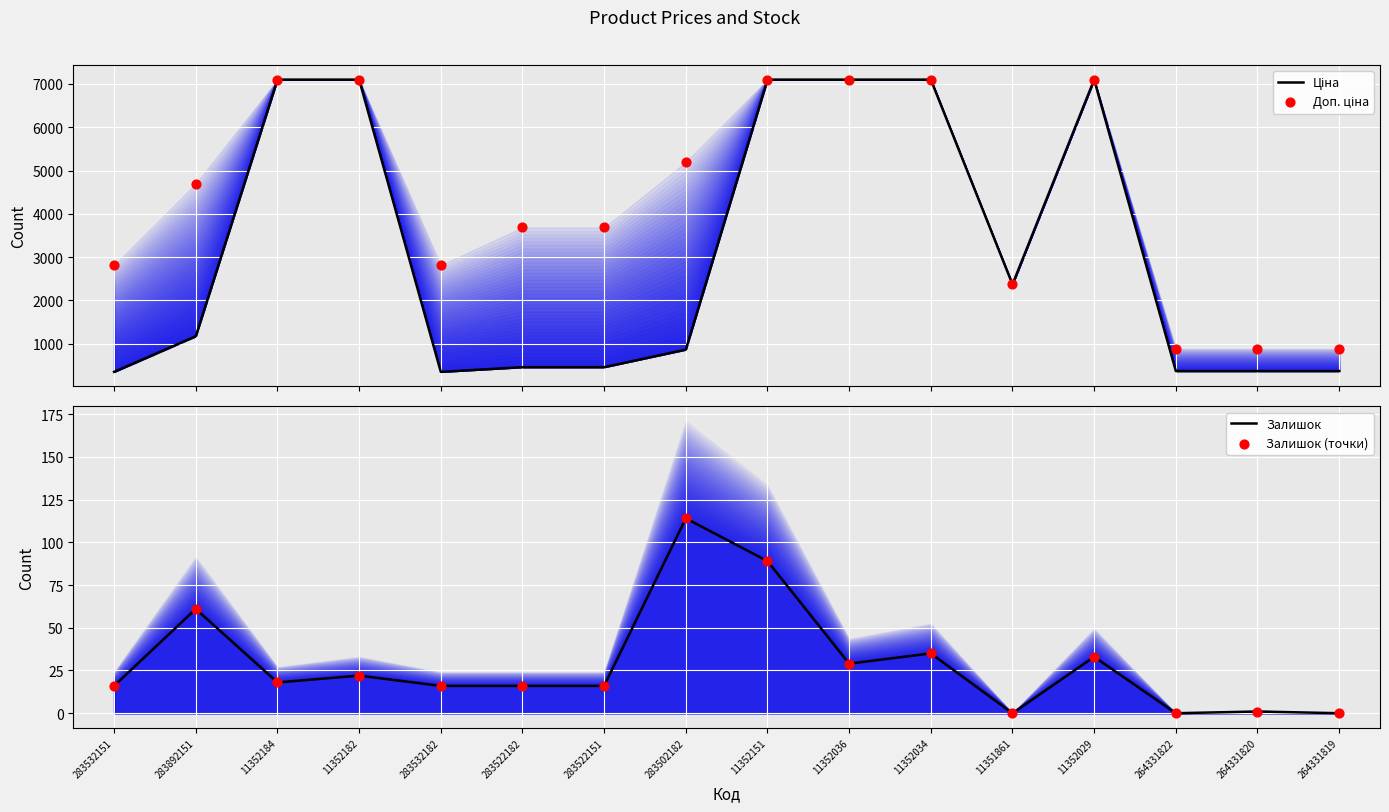

At which category is the sum across all series the highest?

11352151